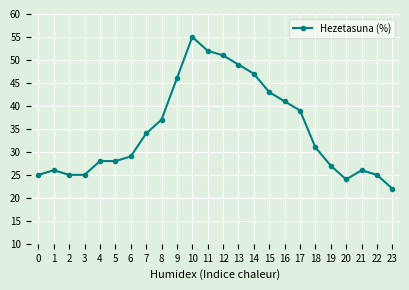

What is the difference between the maximum and minimum values?

33